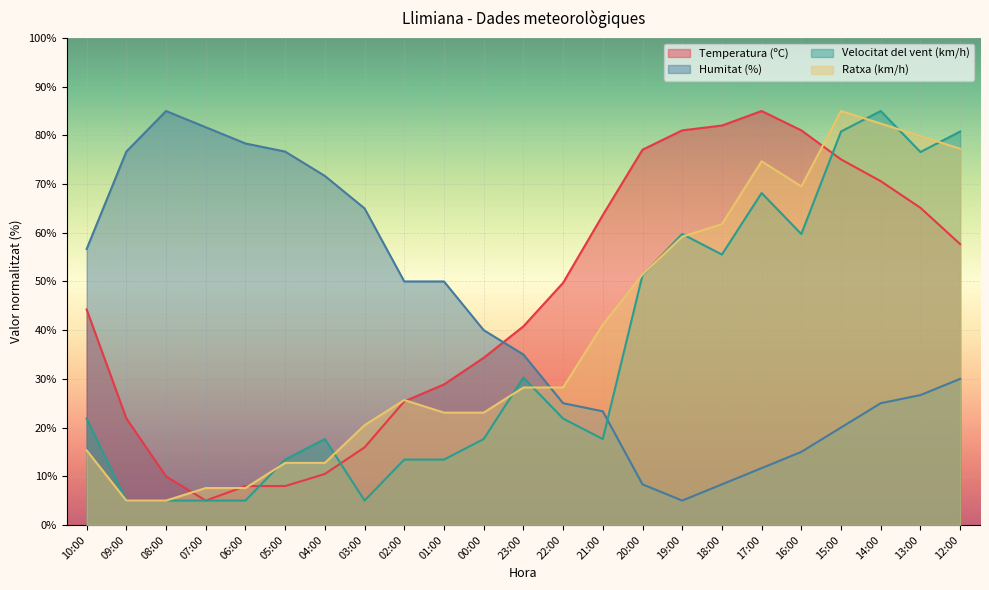

What is the difference between the highest and lowest values at 05:00?

68.7